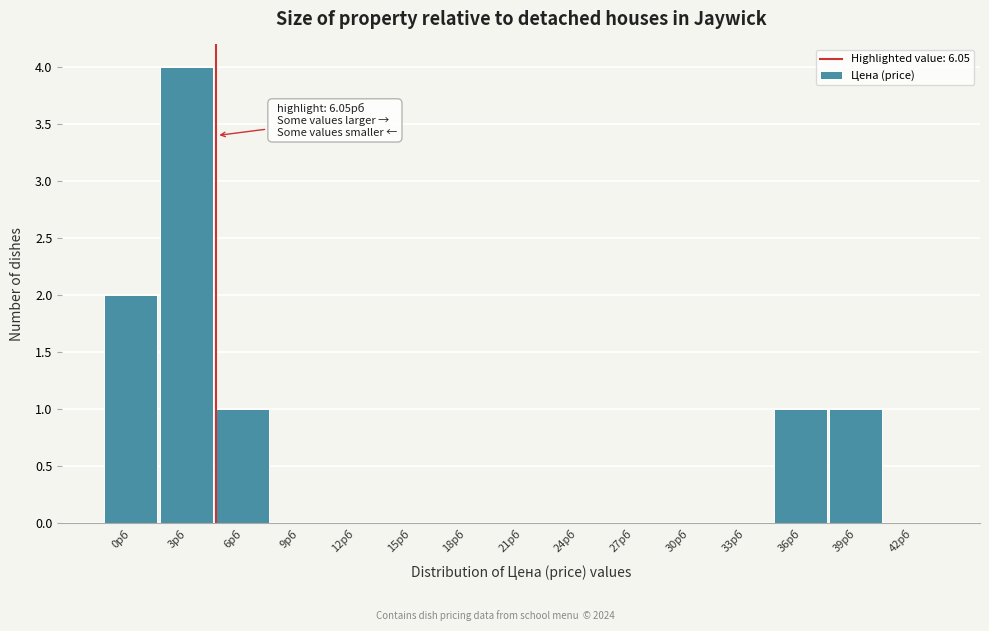

Reading left to right, what are all the values shown in this chart?

0рб=2	3рб=4	6рб=1	9рб=0	12рб=0	15рб=0	18рб=0	21рб=0	24рб=0	27рб=0	30рб=0	33рб=0	36рб=1	39рб=1	42рб=0